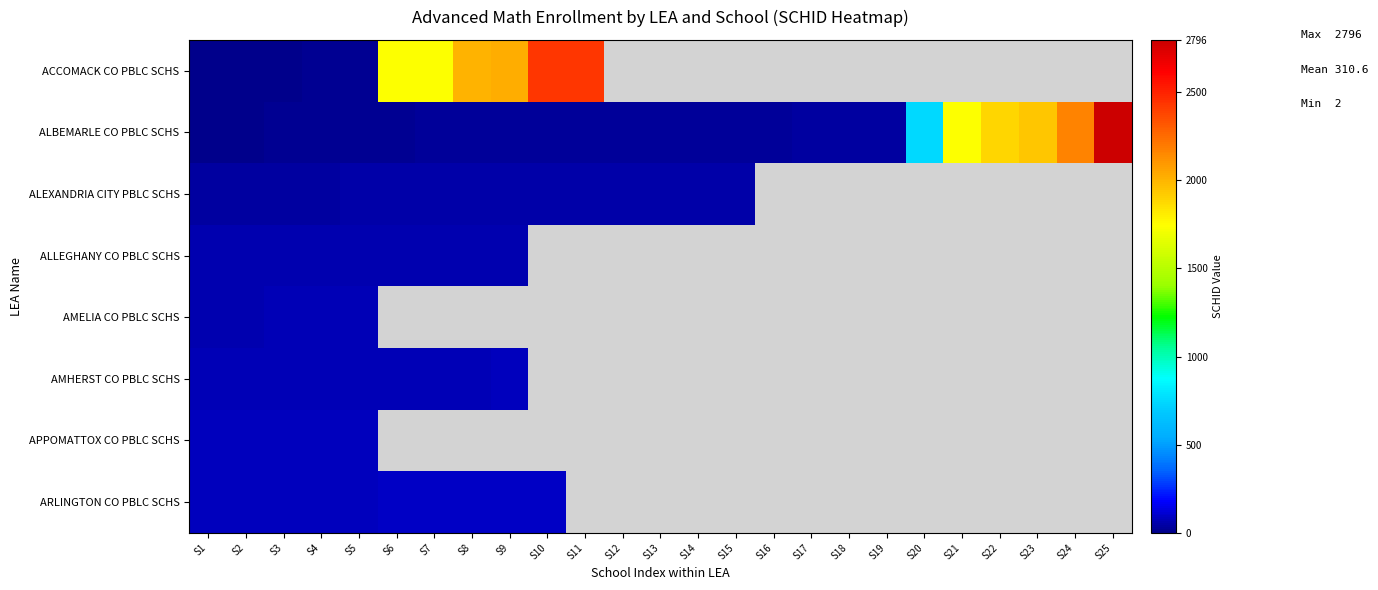

Rank the series by their maximum value, from lowest to highest.

ALEXANDRIA CITY PBLC SCHS, ALLEGHANY CO PBLC SCHS, AMELIA CO PBLC SCHS, AMHERST CO PBLC SCHS, APPOMATTOX CO PBLC SCHS, ARLINGTON CO PBLC SCHS, ACCOMACK CO PBLC SCHS, ALBEMARLE CO PBLC SCHS